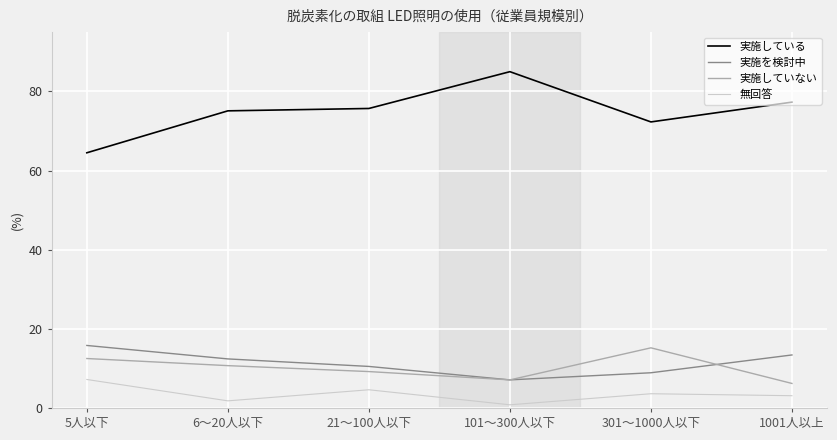

What is the sum of all 実施している values?

449.9